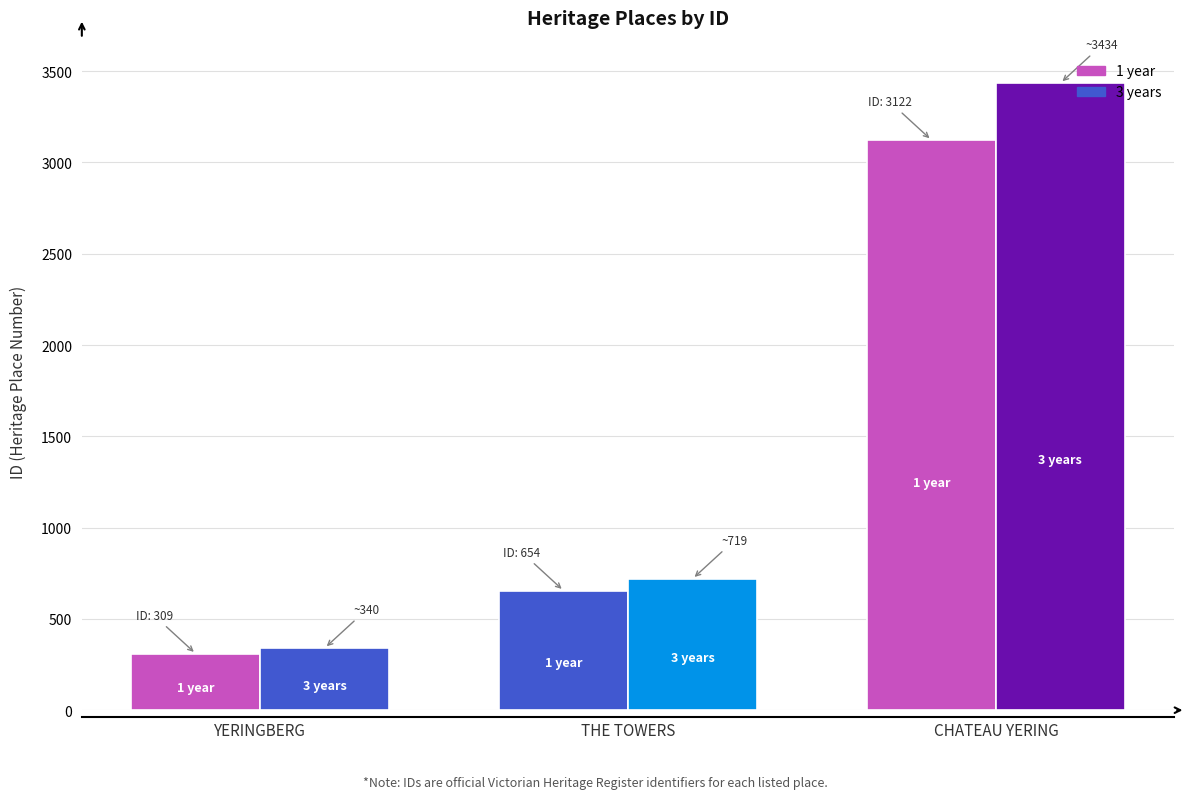

What is the label of the 3rd bar from the right?

YERINGBERG